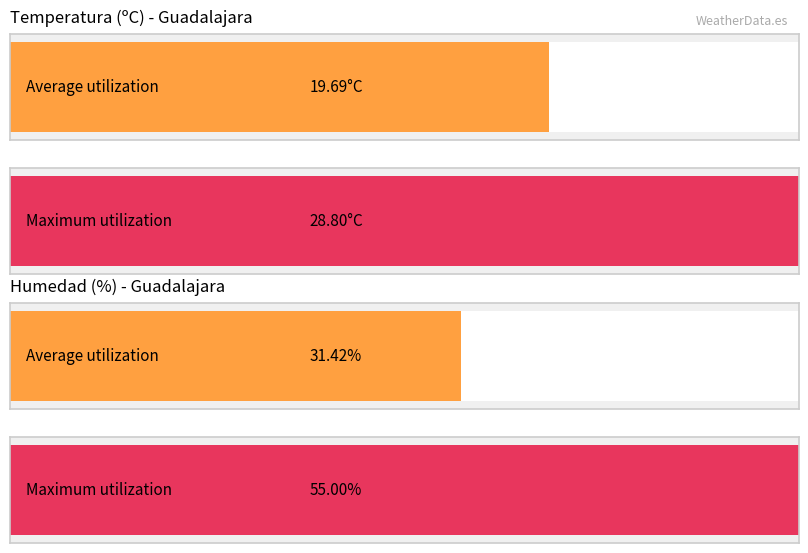

True or false: Racha (km/h) has a value of 8.0 at 22:00.

False